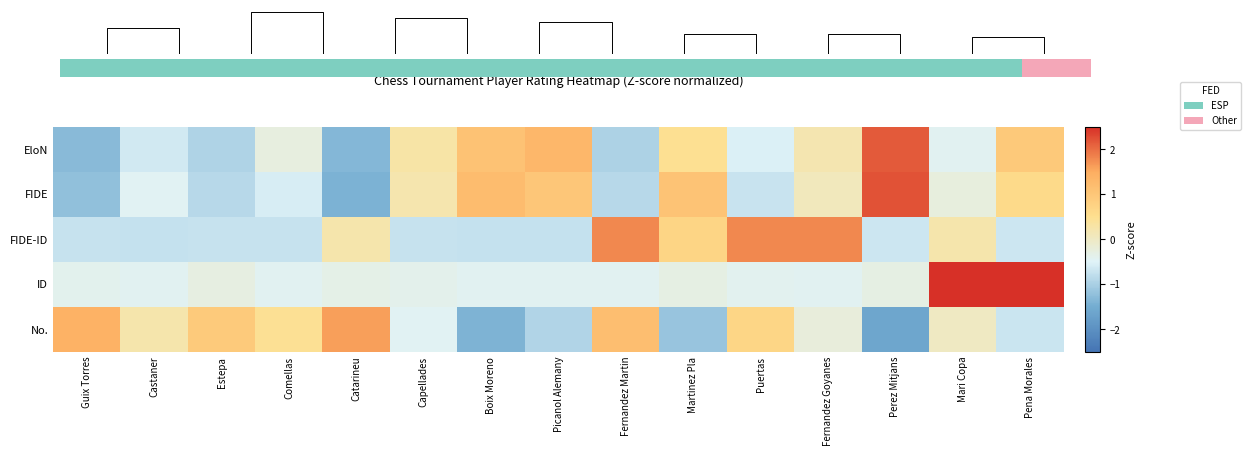

Reading right to left, list all the values displayed in this chart.

EloN: Pena Morales=1.0	Mari Copa=-0.4	Perez Mitjans=2.2	Fernandez Goyanes=0.2	Puertas=-0.5	Martinez Pla=0.5	Fernandez Martin=-1.0	Picanol Alemany=1.3	Boix Moreno=1.1	Capellades=0.3	Catarineu=-1.3	Comellas=-0.3	Estepa=-0.9	Castaner=-0.6	Guix Torres=-1.3
FIDE: Pena Morales=0.6	Mari Copa=-0.2	Perez Mitjans=2.2	Fernandez Goyanes=0.1	Puertas=-0.7	Martinez Pla=1.1	Fernandez Martin=-0.9	Picanol Alemany=1.0	Boix Moreno=1.2	Capellades=0.2	Catarineu=-1.4	Comellas=-0.6	Estepa=-0.9	Castaner=-0.5	Guix Torres=-1.2
FIDE-ID: Pena Morales=-0.7	Mari Copa=0.2	Perez Mitjans=-0.7	Fernandez Goyanes=1.8	Puertas=1.8	Martinez Pla=0.7	Fernandez Martin=1.8	Picanol Alemany=-0.7	Boix Moreno=-0.7	Capellades=-0.7	Catarineu=0.2	Comellas=-0.7	Estepa=-0.7	Castaner=-0.7	Guix Torres=-0.7
ID: Pena Morales=2.5	Mari Copa=2.5	Perez Mitjans=-0.3	Fernandez Goyanes=-0.4	Puertas=-0.4	Martinez Pla=-0.3	Fernandez Martin=-0.4	Picanol Alemany=-0.4	Boix Moreno=-0.4	Capellades=-0.4	Catarineu=-0.3	Comellas=-0.4	Estepa=-0.3	Castaner=-0.4	Guix Torres=-0.4
No.: Pena Morales=-0.7	Mari Copa=0.0	Perez Mitjans=-1.6	Fernandez Goyanes=-0.2	Puertas=0.7	Martinez Pla=-1.2	Fernandez Martin=1.2	Picanol Alemany=-0.9	Boix Moreno=-1.4	Capellades=-0.5	Catarineu=1.6	Comellas=0.5	Estepa=0.9	Castaner=0.2	Guix Torres=1.4